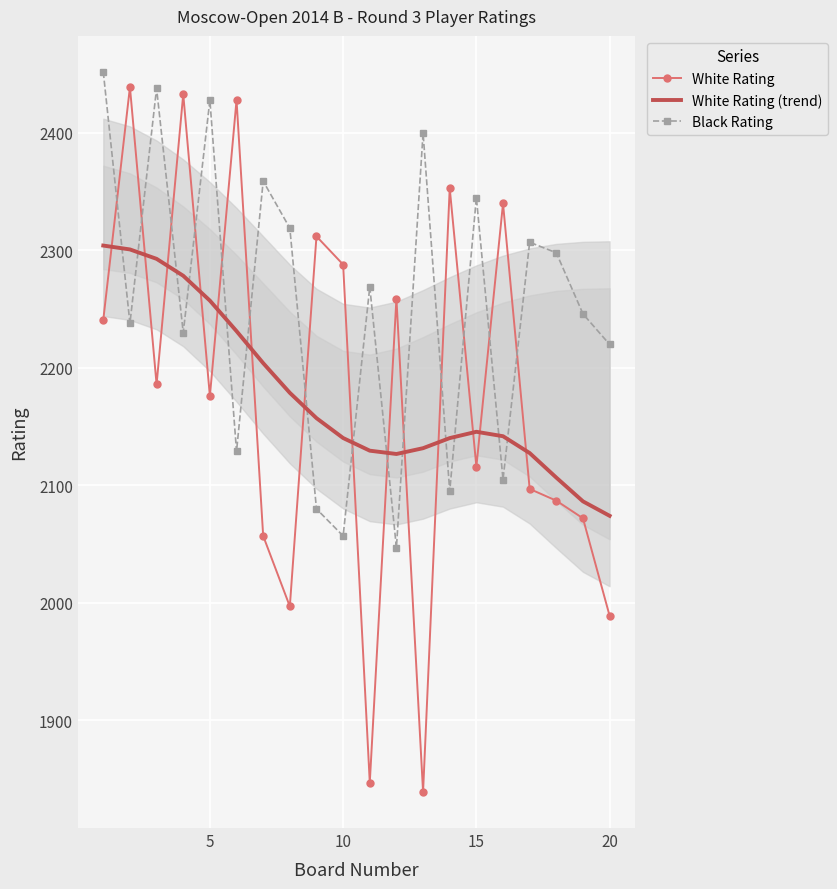

Which series has the largest range (max minus min)?

White Rating